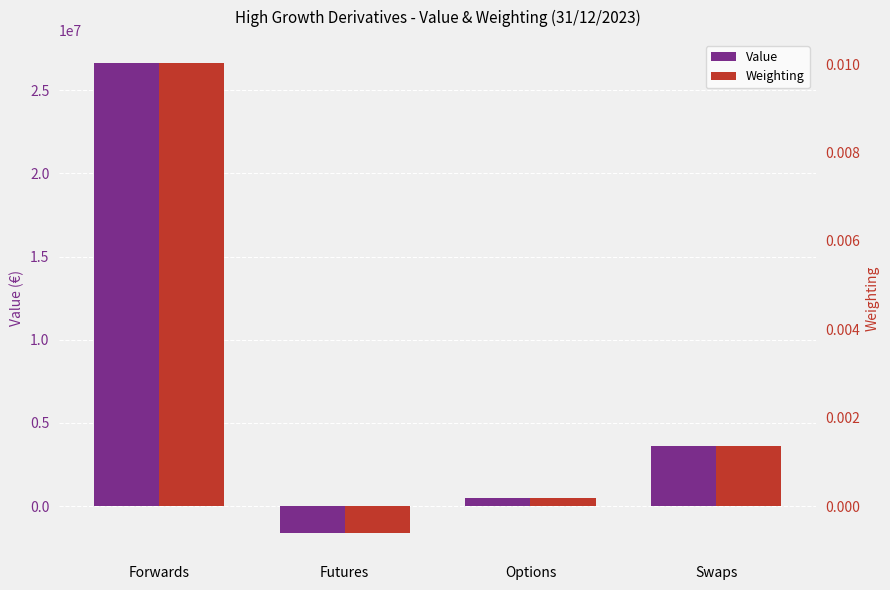

List the series in order of their peak value, highest first.

Value, Weighting